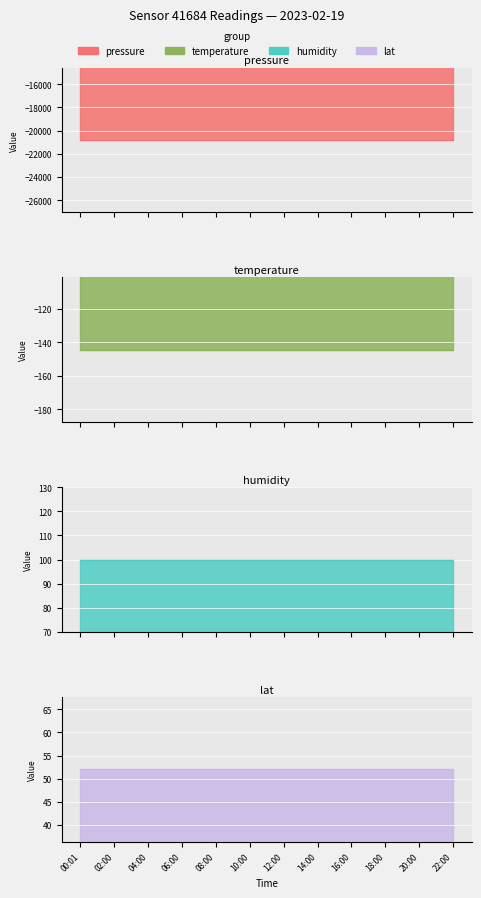

The lat series shows 35.1 at 08:00. True or false?

False